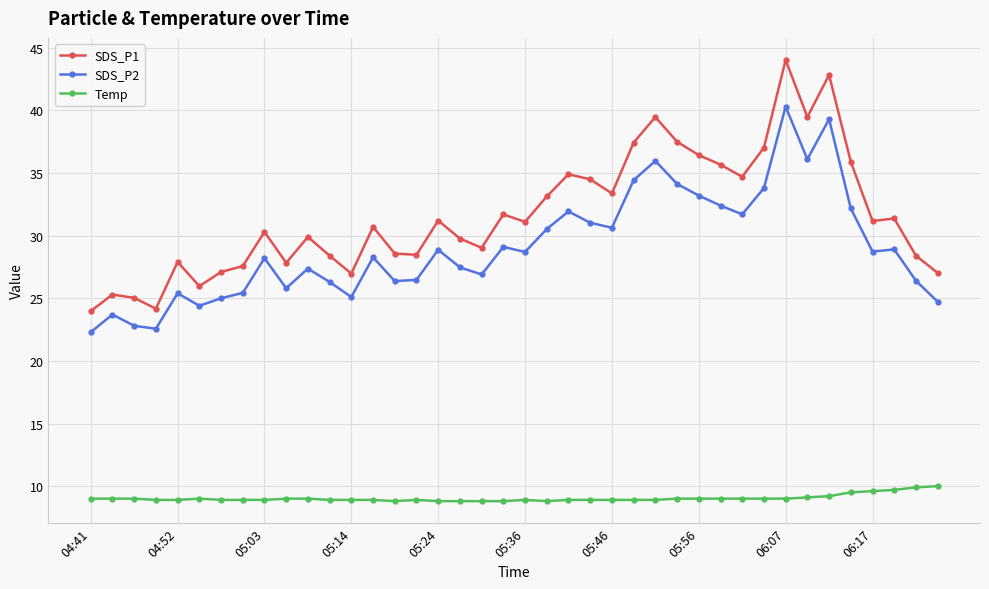

List the series in order of their peak value, lowest first.

Temp, SDS_P2, SDS_P1